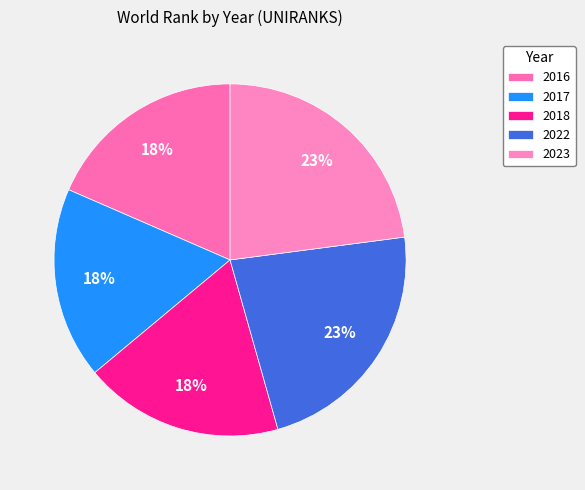

Does 2023 account for over 50% of the chart?

No